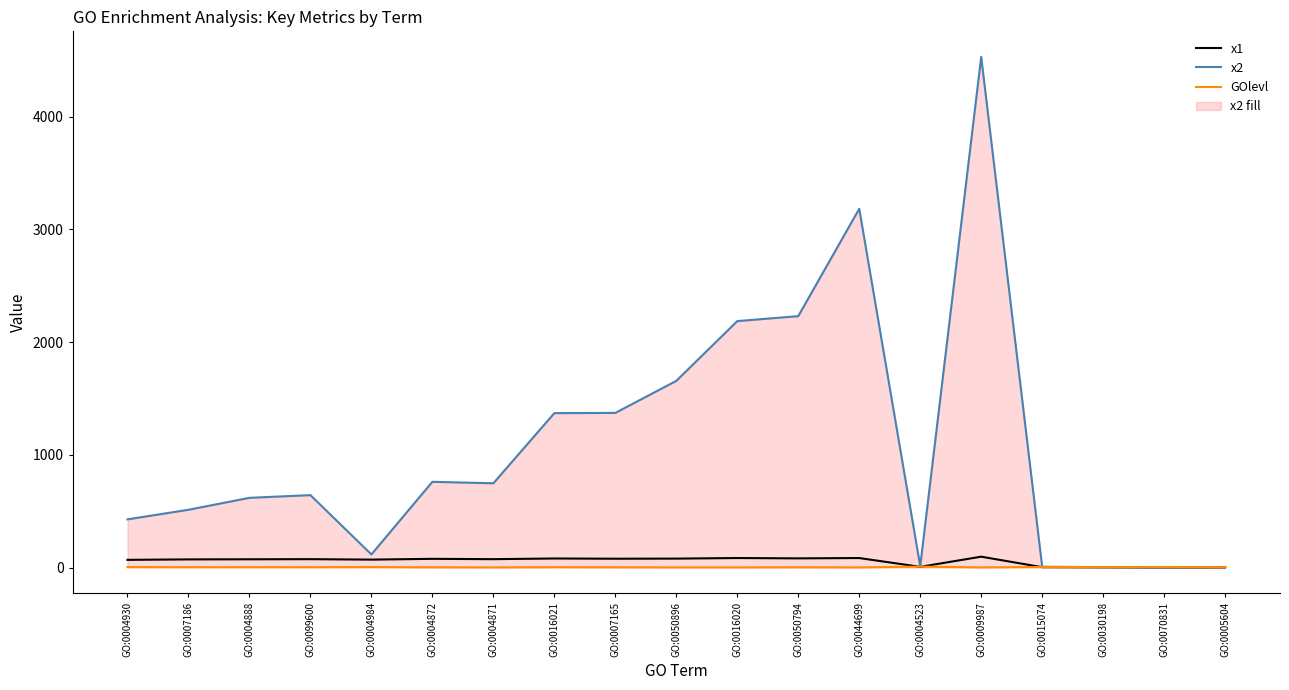

What is the average value of the x2 series?

1073